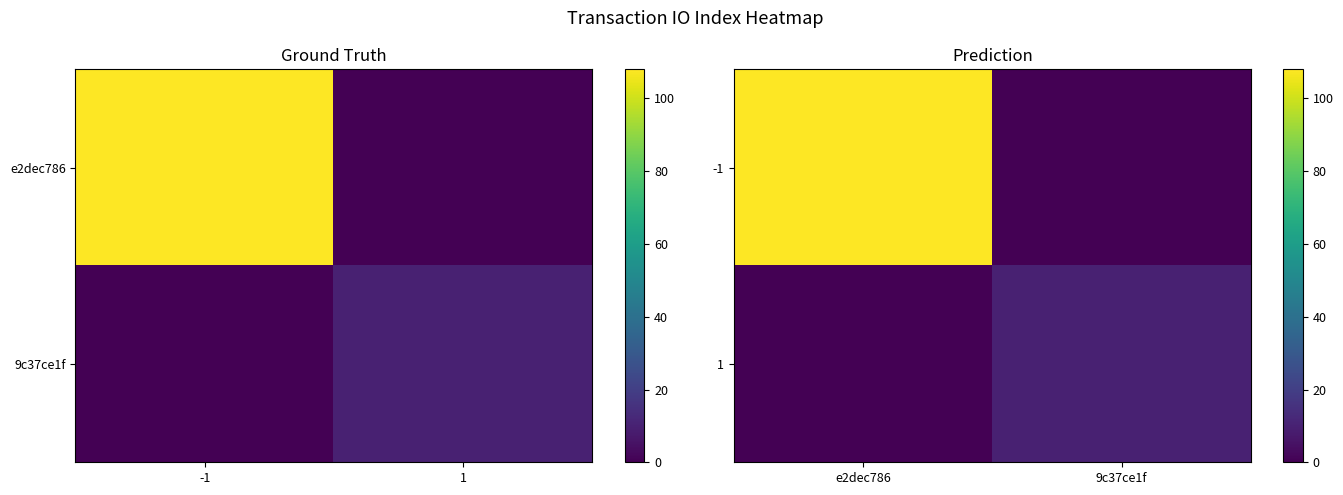

Which label corresponds to the smallest value in the chart?

9c37ce1f